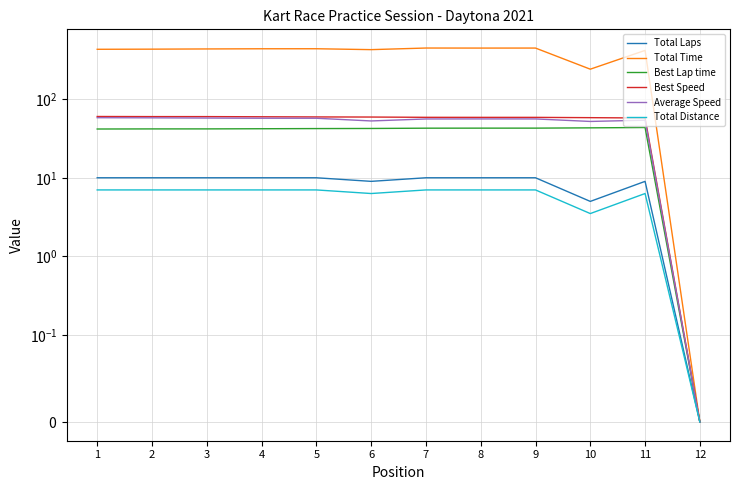

At which category does Best Lap time reach its first local peak?

11